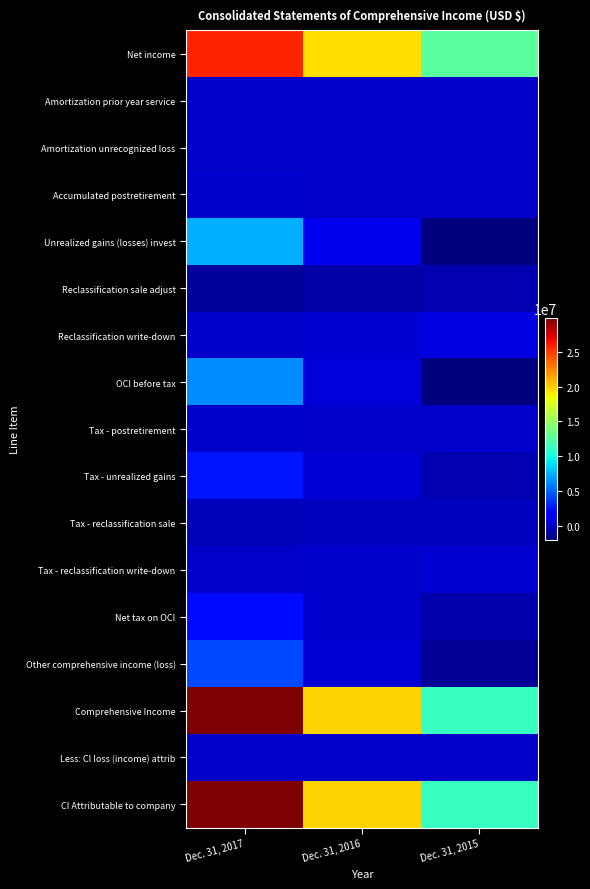

Reading left to right, extract all data points from this chart.

Net income: Dec. 31, 2017=25700570	Dec. 31, 2016=19515452	Dec. 31, 2015=12549053
Amortization prior year service: Dec. 31, 2017=0	Dec. 31, 2016=0	Dec. 31, 2015=4390
Amortization unrecognized loss: Dec. 31, 2017=8612	Dec. 31, 2016=8941	Dec. 31, 2015=3514
Accumulated postretirement: Dec. 31, 2017=69634	Dec. 31, 2016=-566	Dec. 31, 2015=-63566
Unrealized gains (losses) invest: Dec. 31, 2017=7478490	Dec. 31, 2016=1145529	Dec. 31, 2015=-2077542
Reclassification sale adjust: Dec. 31, 2017=-1227265	Dec. 31, 2016=-972672	Dec. 31, 2015=-718837
Reclassification write-down: Dec. 31, 2017=25411	Dec. 31, 2016=233941	Dec. 31, 2015=751059
OCI before tax: Dec. 31, 2017=6354882	Dec. 31, 2016=415173	Dec. 31, 2015=-2100982
Tax - postretirement: Dec. 31, 2017=26602	Dec. 31, 2016=2849	Dec. 31, 2015=-18924
Tax - unrealized gains: Dec. 31, 2017=2555694	Dec. 31, 2016=387508	Dec. 31, 2015=-722226
Tax - reclassification sale: Dec. 31, 2017=-419462	Dec. 31, 2016=-333426	Dec. 31, 2015=-245200
Tax - reclassification write-down: Dec. 31, 2017=8669	Dec. 31, 2016=79810	Dec. 31, 2015=258862
Net tax on OCI: Dec. 31, 2017=2171503	Dec. 31, 2016=136741	Dec. 31, 2015=-727488
Other comprehensive income (loss): Dec. 31, 2017=4183379	Dec. 31, 2016=278432	Dec. 31, 2015=-1373494
Comprehensive Income: Dec. 31, 2017=29883949	Dec. 31, 2016=19793884	Dec. 31, 2015=11175559
Less: CI loss (income) attrib: Dec. 31, 2017=5932	Dec. 31, 2016=7666	Dec. 31, 2015=-15148
CI Attributable to company: Dec. 31, 2017=29889881	Dec. 31, 2016=19801550	Dec. 31, 2015=11160411